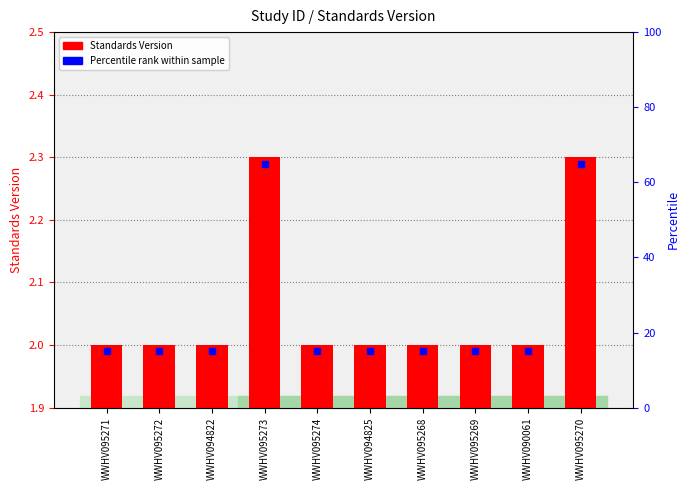

How many series are shown in this chart?

1